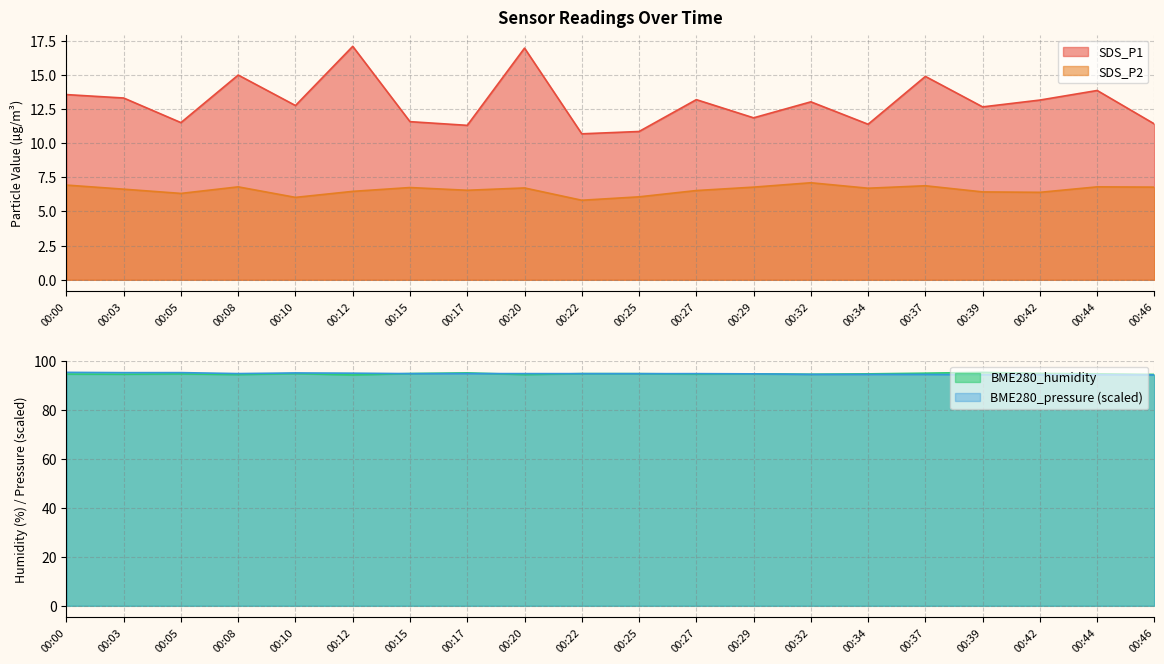

Is it true that SDS_P1 equals 11.6 at 00:15?

True